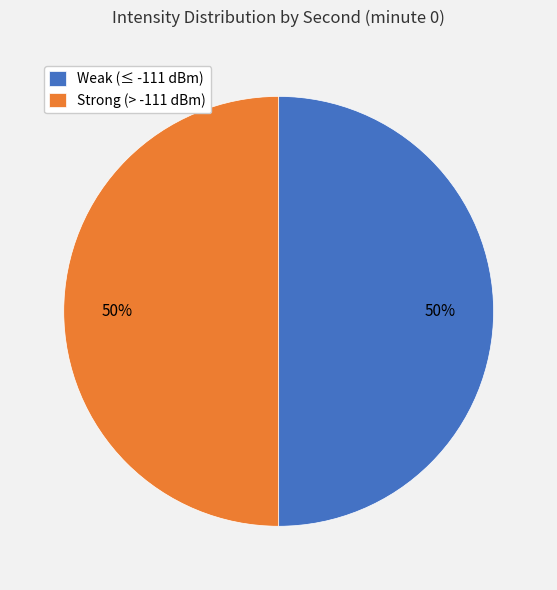

Combined, do Weak (≤ -111 dBm) and Strong (> -111 dBm) account for over 50%?

Yes